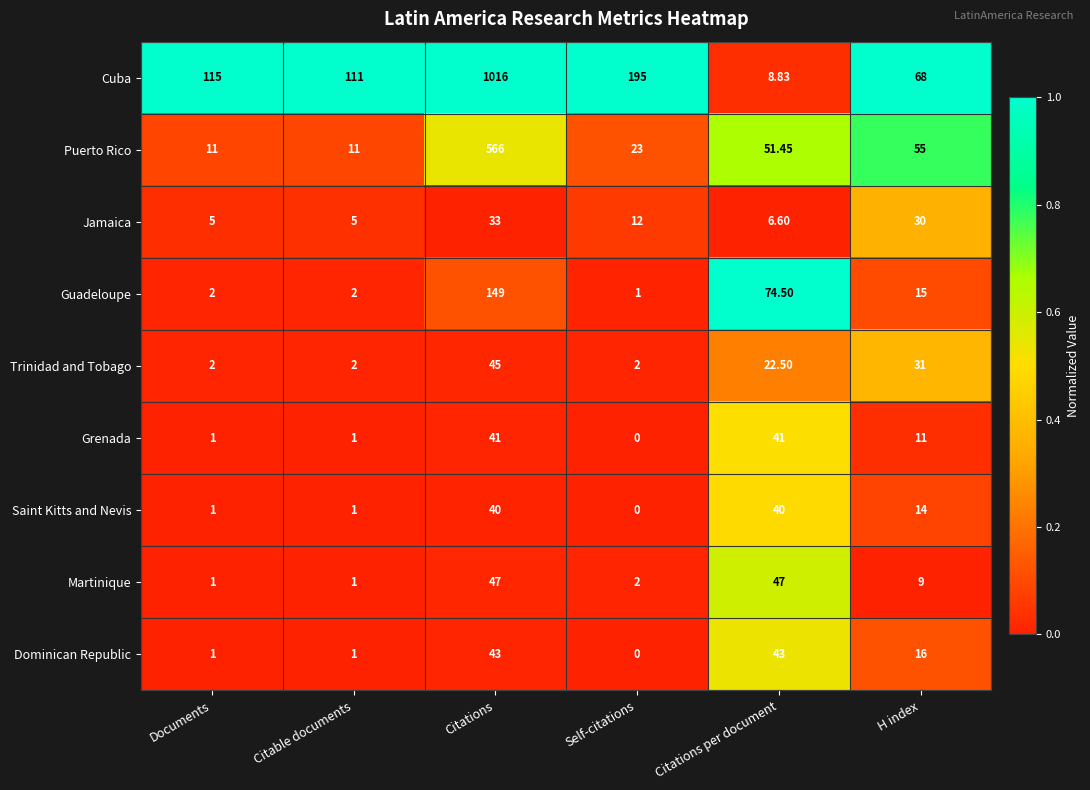

Rank the series by their maximum value, from highest to lowest.

Cuba, Puerto Rico, Guadeloupe, Martinique, Trinidad and Tobago, Dominican Republic, Grenada, Saint Kitts and Nevis, Jamaica